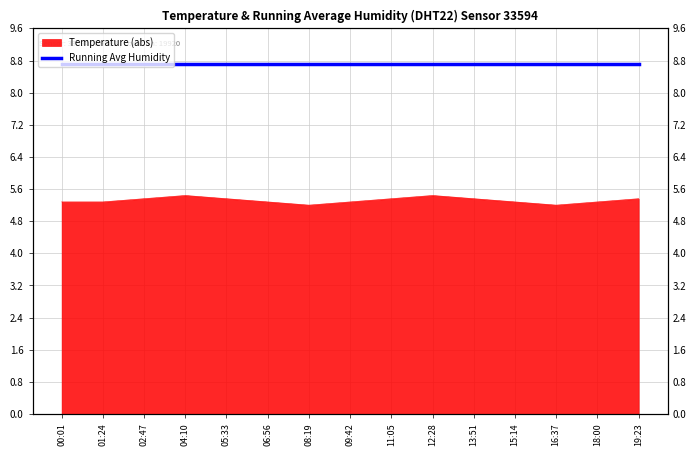

What is the change in value from 12:28 to 19:23?

-0.1